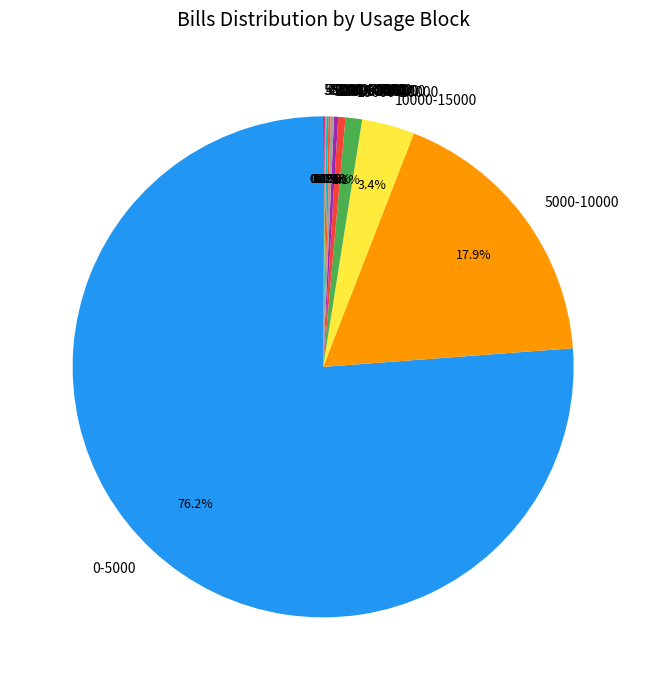

Which has a higher value, 0-5000 or 5000-10000?

0-5000